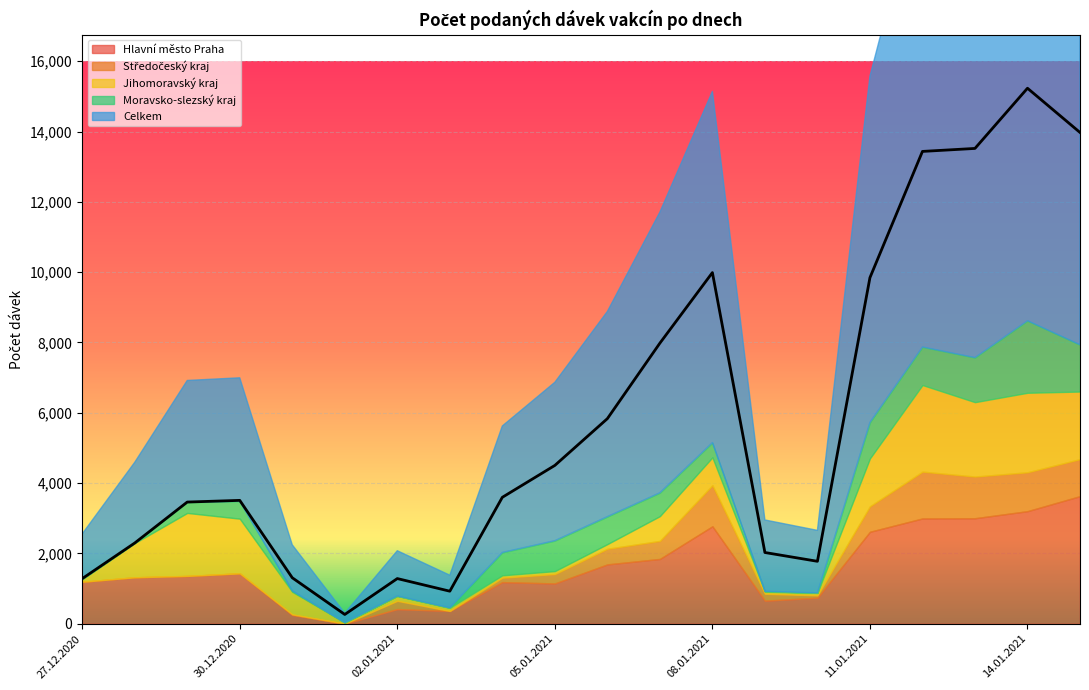

Which has a higher value, 14.01.2021 or 08.01.2021?

14.01.2021